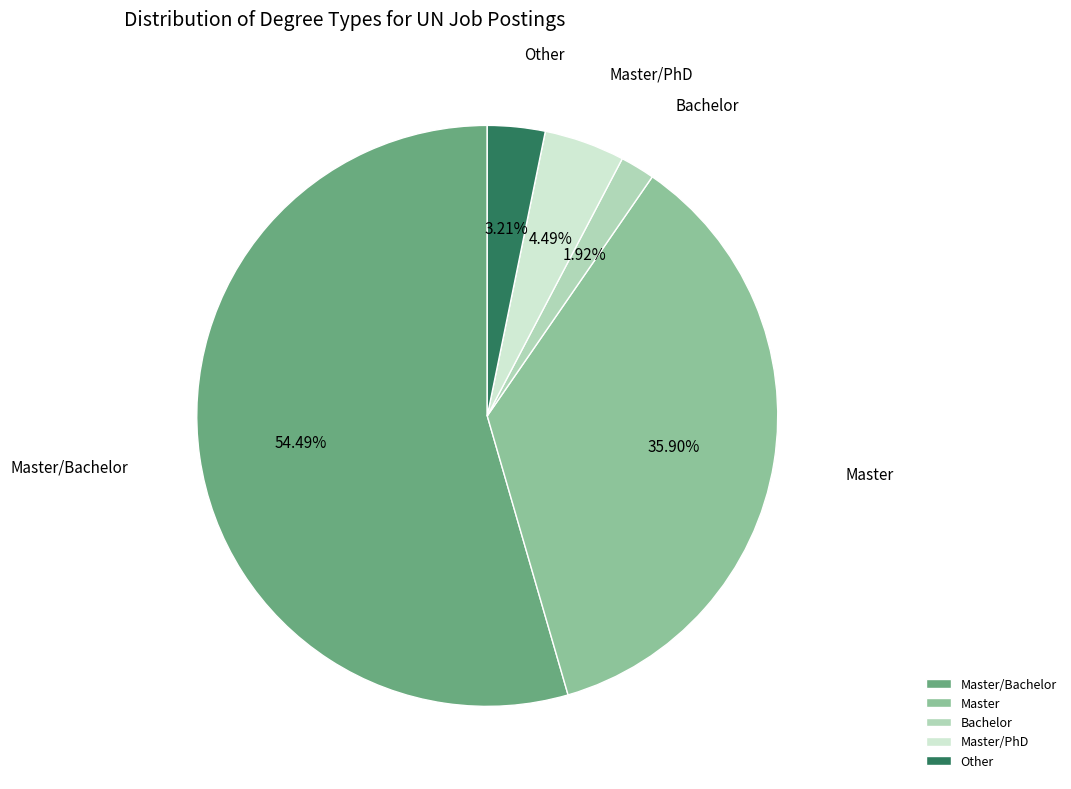

What percentage do Master/Bachelor and Master together represent?

90.4%